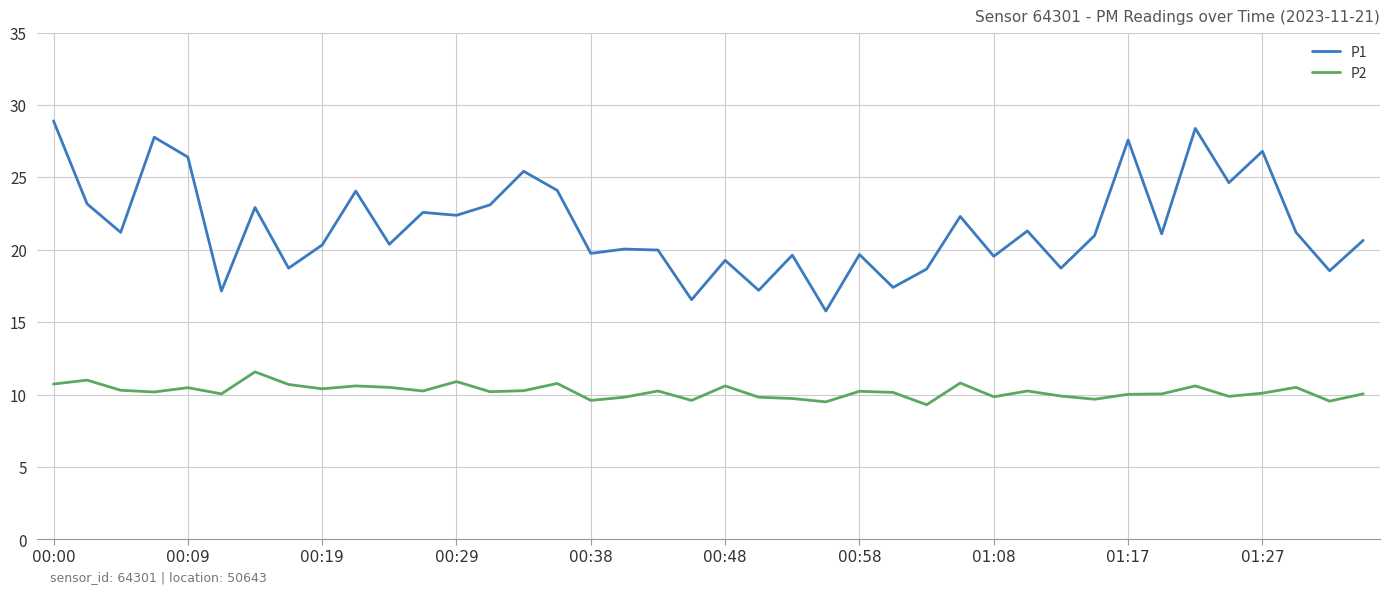

Does the chart have visible grid lines?

Yes